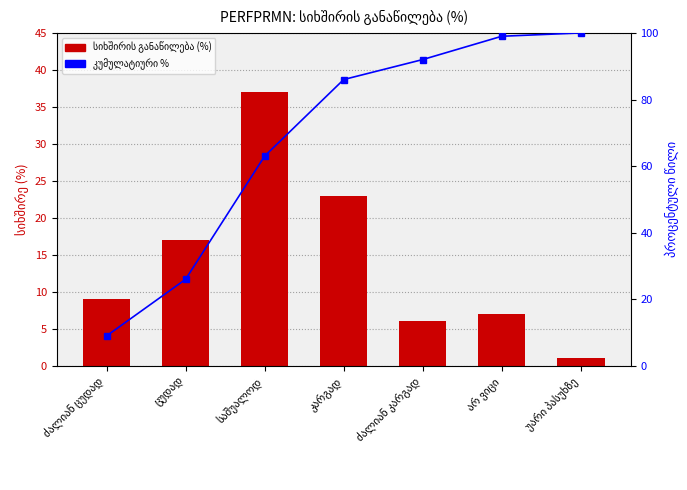

Is the value of სიხშირის განაწილება (%) at ძალიან კარგად greater than the value of კუმულატიური % at ძალიან კარგად?

No